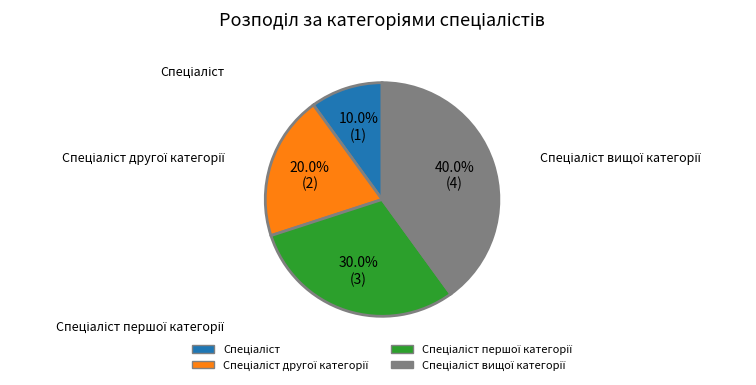

Is there a majority slice in this chart?

No